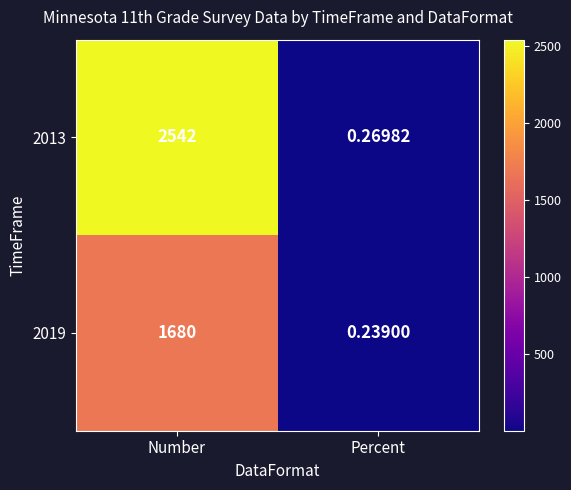

Where is 2013 nearest to the value 1271?

Percent